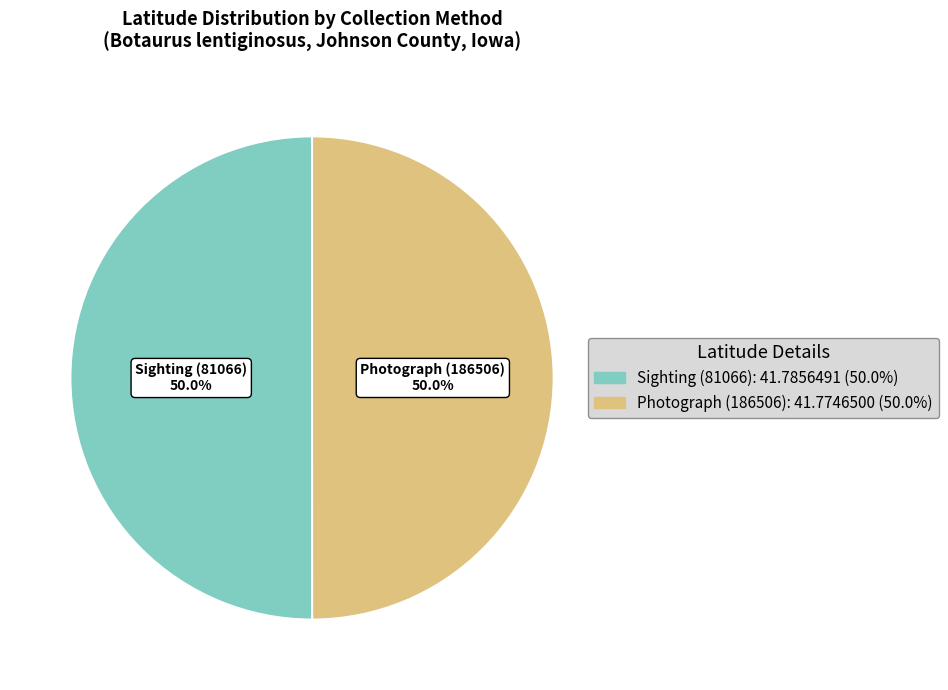

Approximately how many times larger is the value at Photograph (186506) compared to Sighting (81066)?

1.0